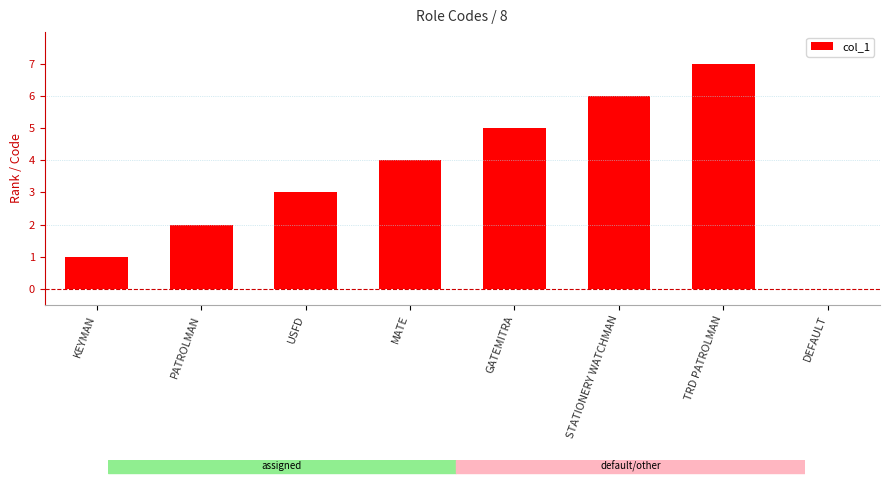

Reading left to right, transcribe all the data shown in this chart.

1	2	3	4	5	6	7	0